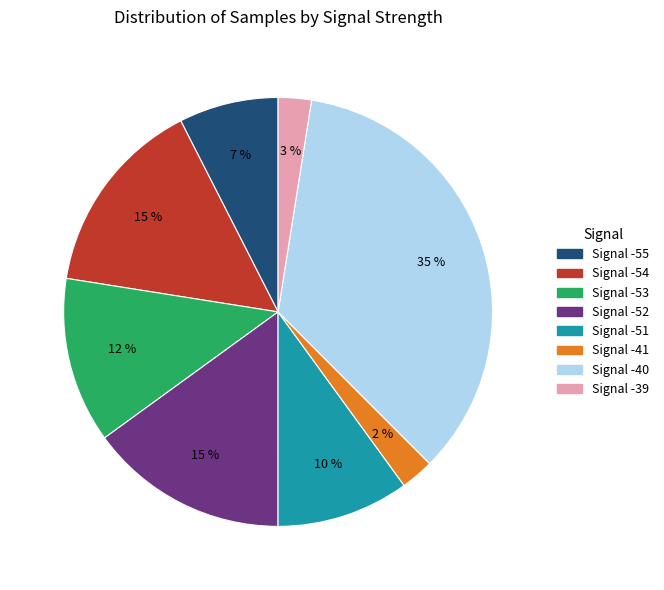

What percentage is the Signal -54 slice, to the nearest percent?

15%